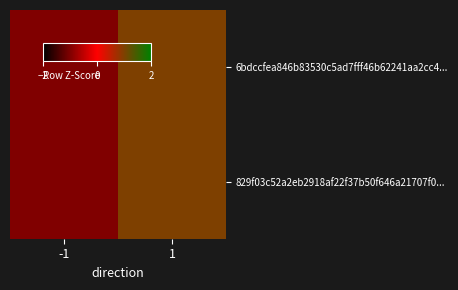

Which label corresponds to the largest value in the chart?

1